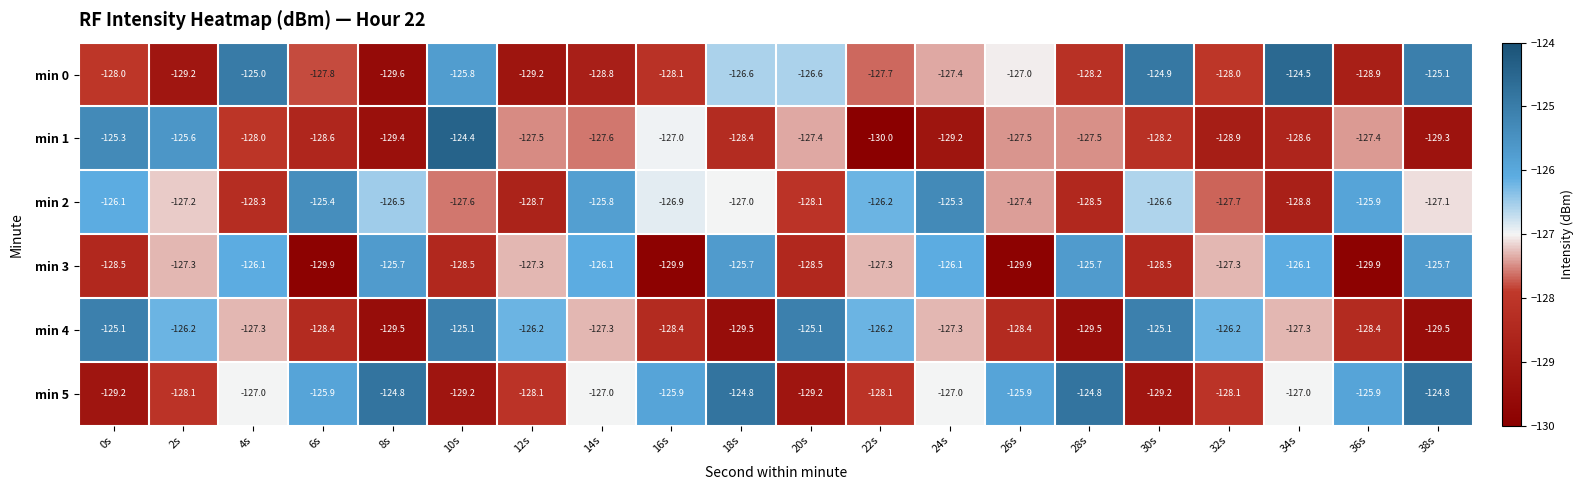

The value of min 2 at 0s is -126.1. True or false?

True